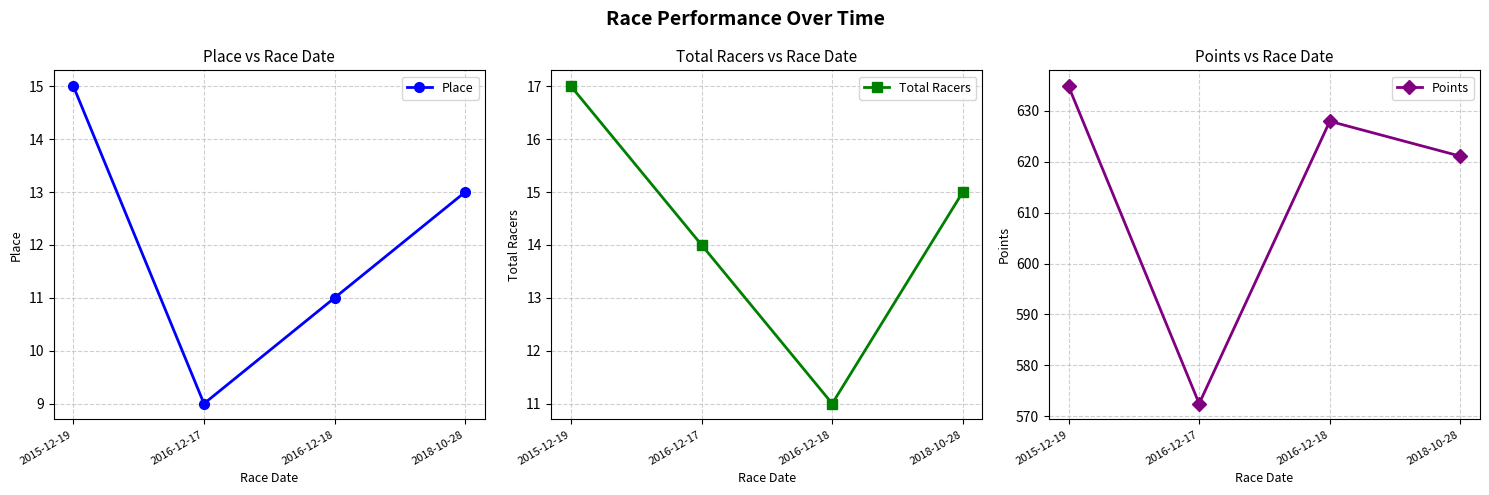

Reading right to left, transcribe all the data shown in this chart.

Place: 13.0	11.0	9.0	15.0
Total Racers: 15.0	11.0	14.0	17.0
Points: 621.1	627.9	572.5	634.8